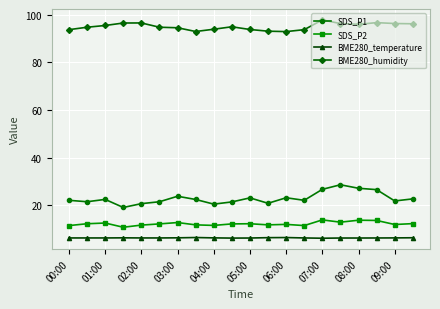

Which series has the largest range (max minus min)?

SDS_P1